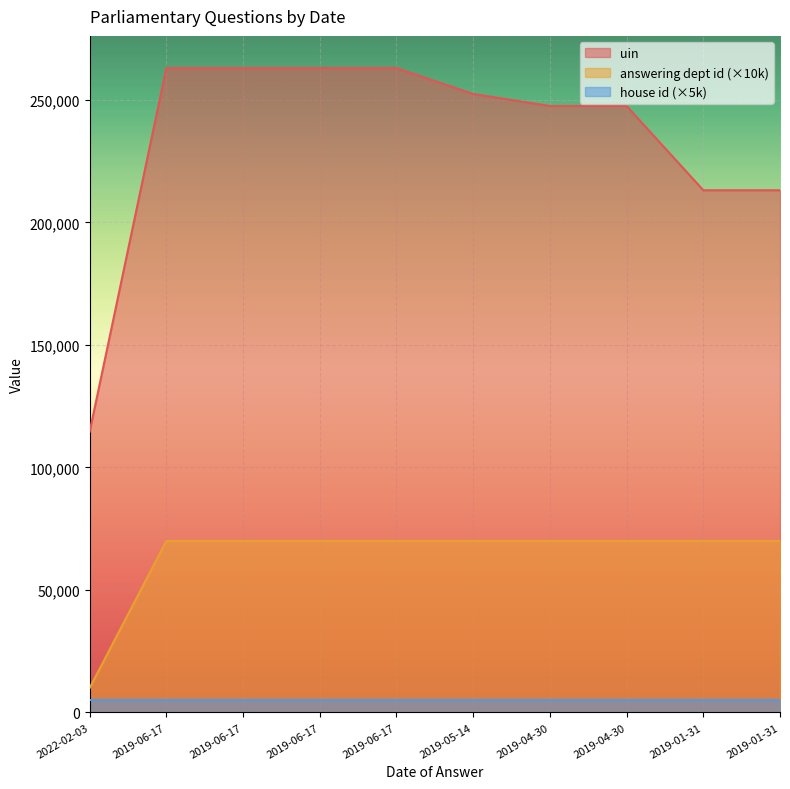

What is the label of the 5th point from the right?

2019-05-14